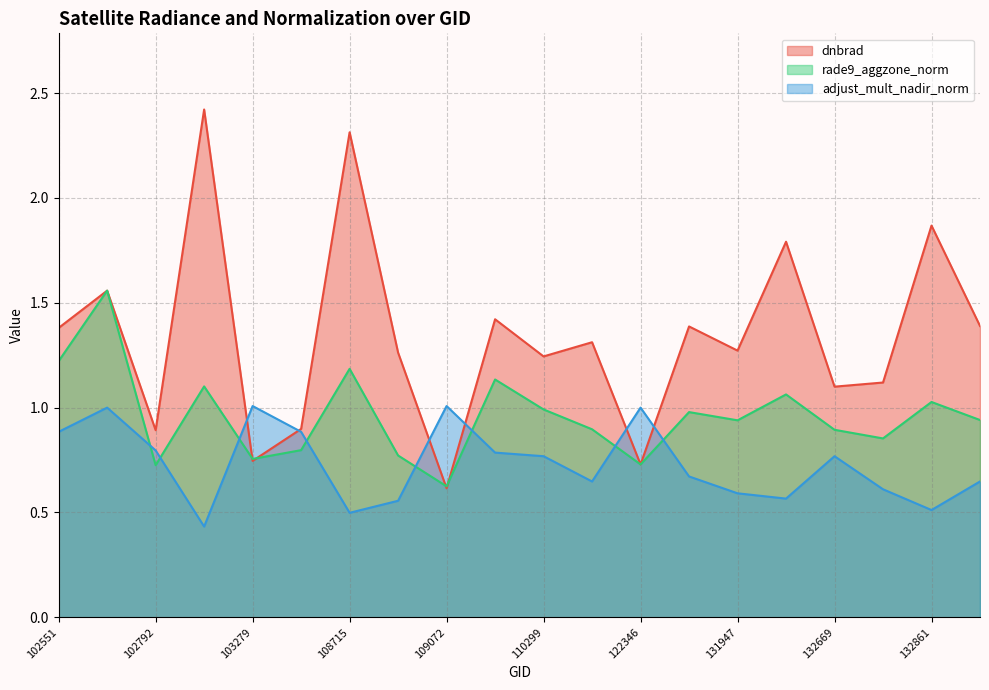

In adjust_mult_nadir_norm, how many points are lower than both neighbors (excluding endpoints)?

5